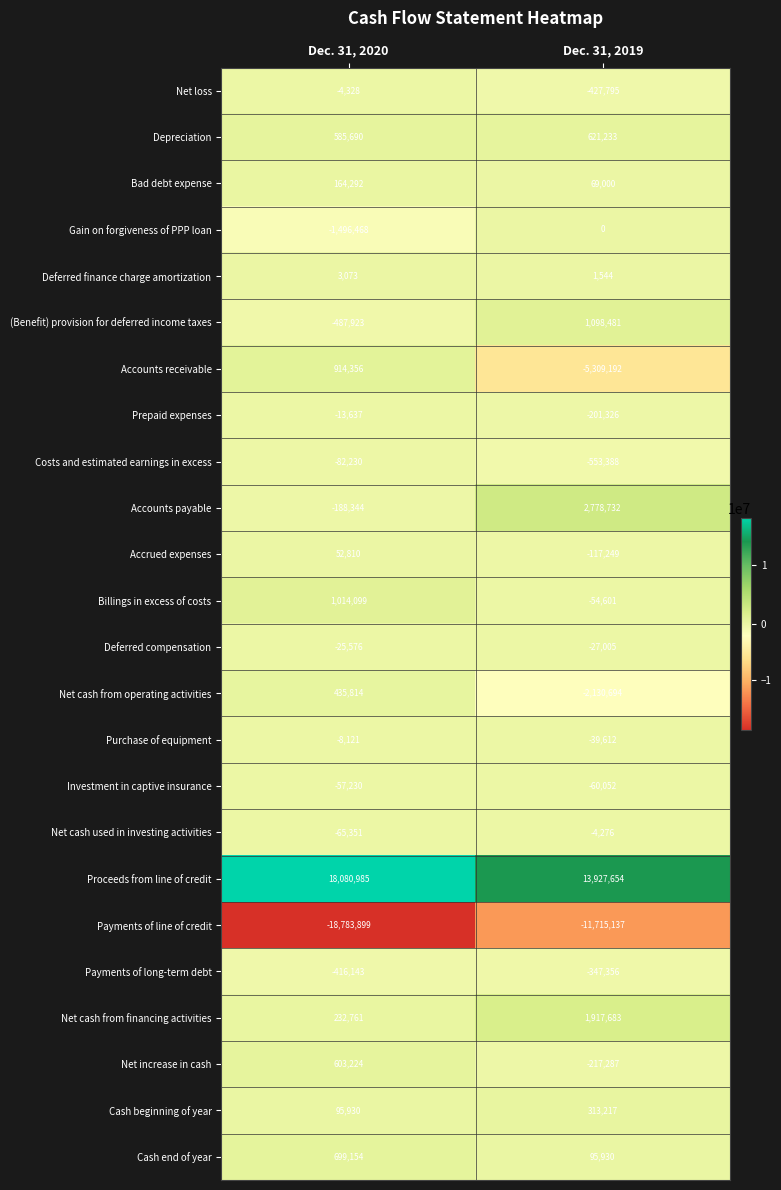

Which series has the largest total across all categories?

Proceeds from line of credit